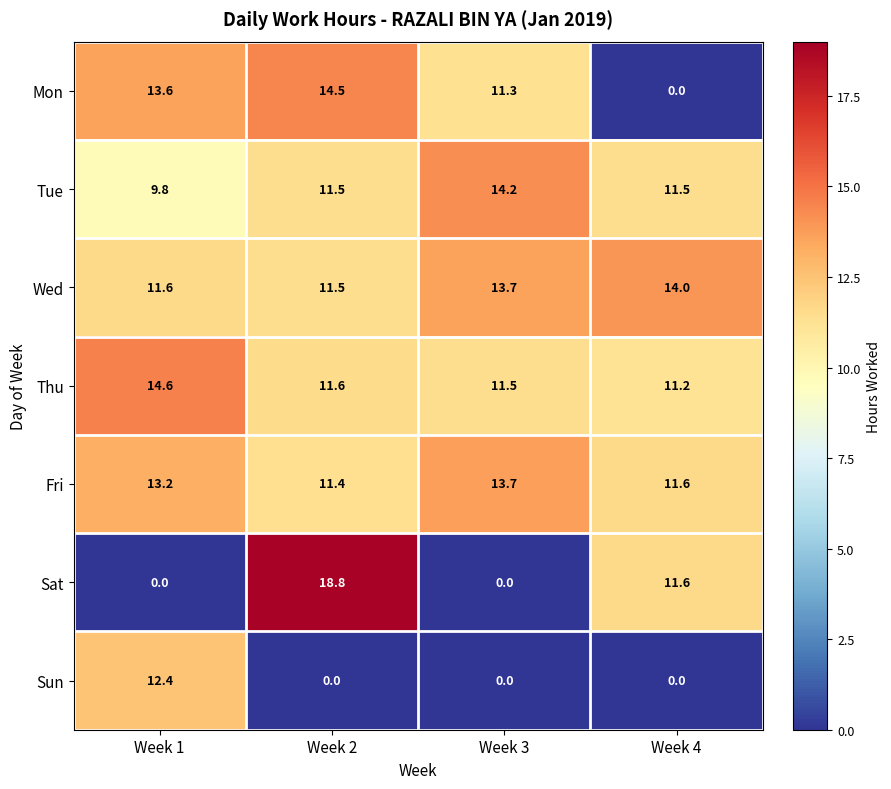

List the series in order of their peak value, lowest first.

Sun, Fri, Wed, Tue, Mon, Thu, Sat